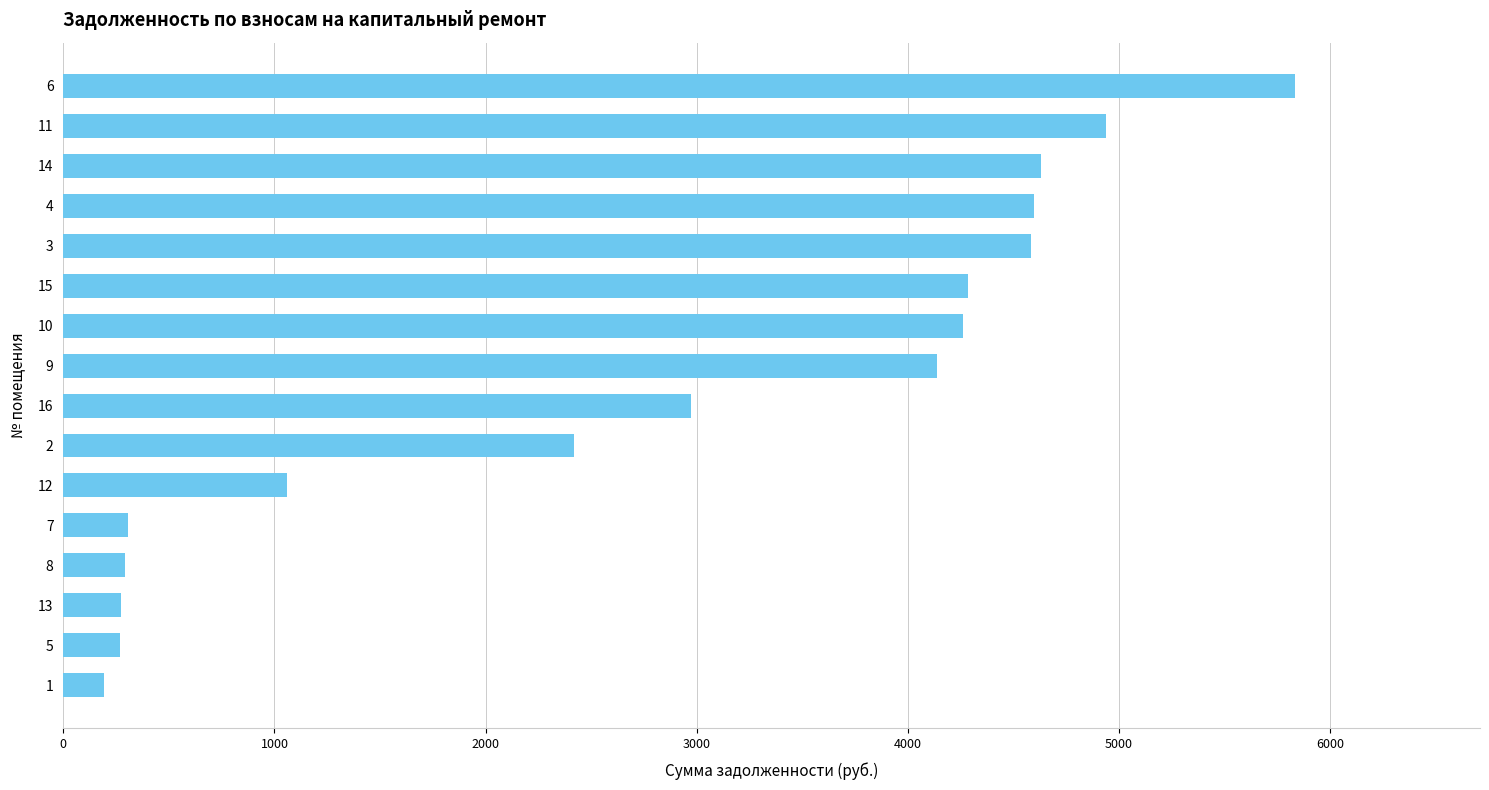

What is the average value?

2816.7